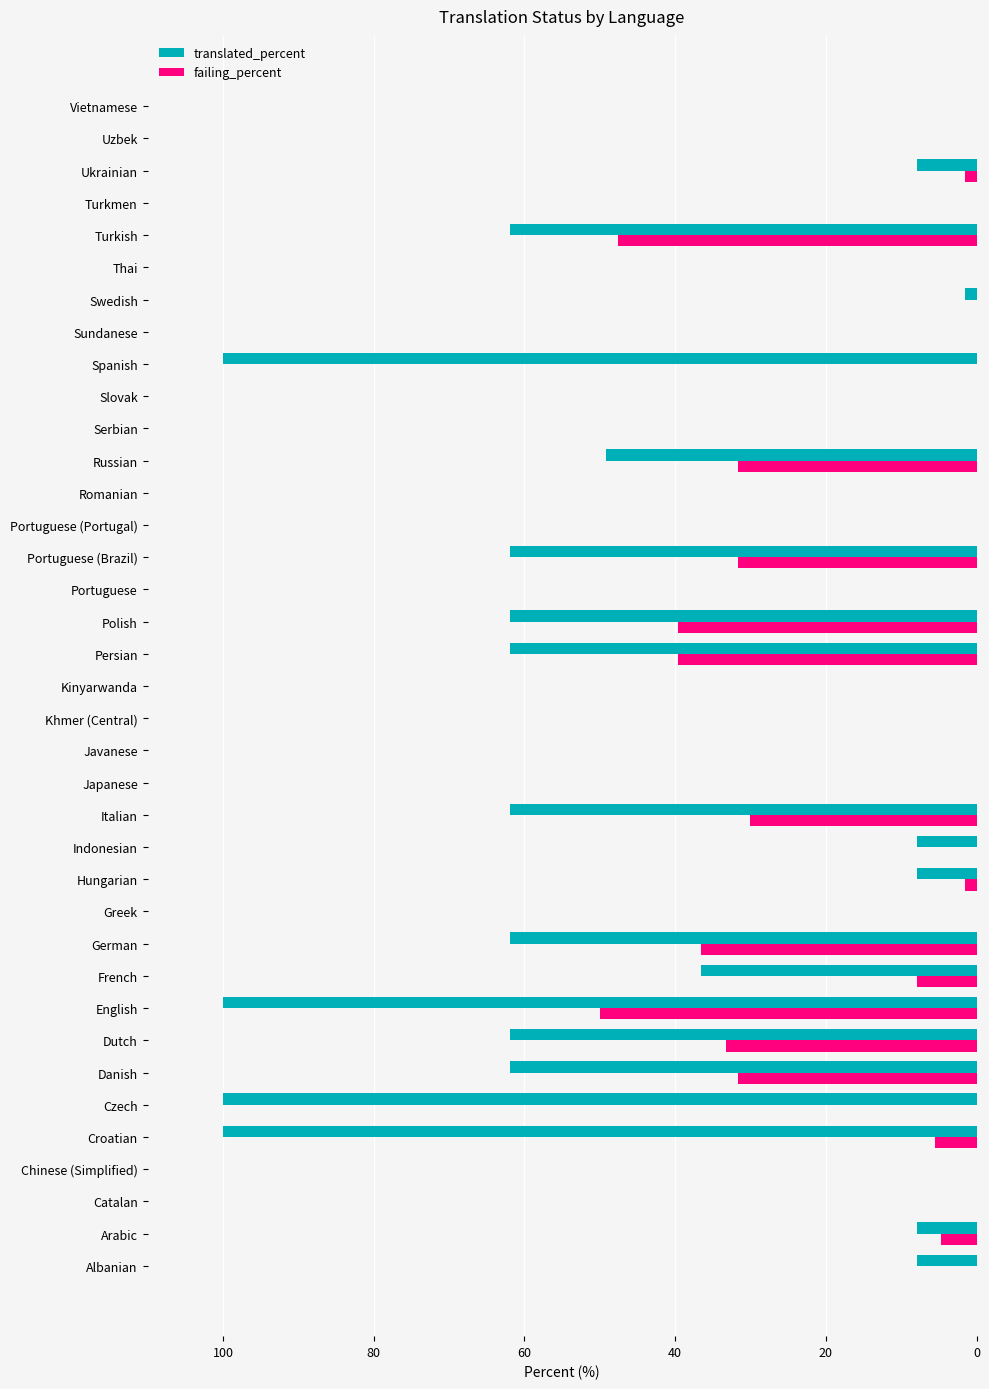

The value of translated_percent at Chinese (Simplified) is 38.0. True or false?

False